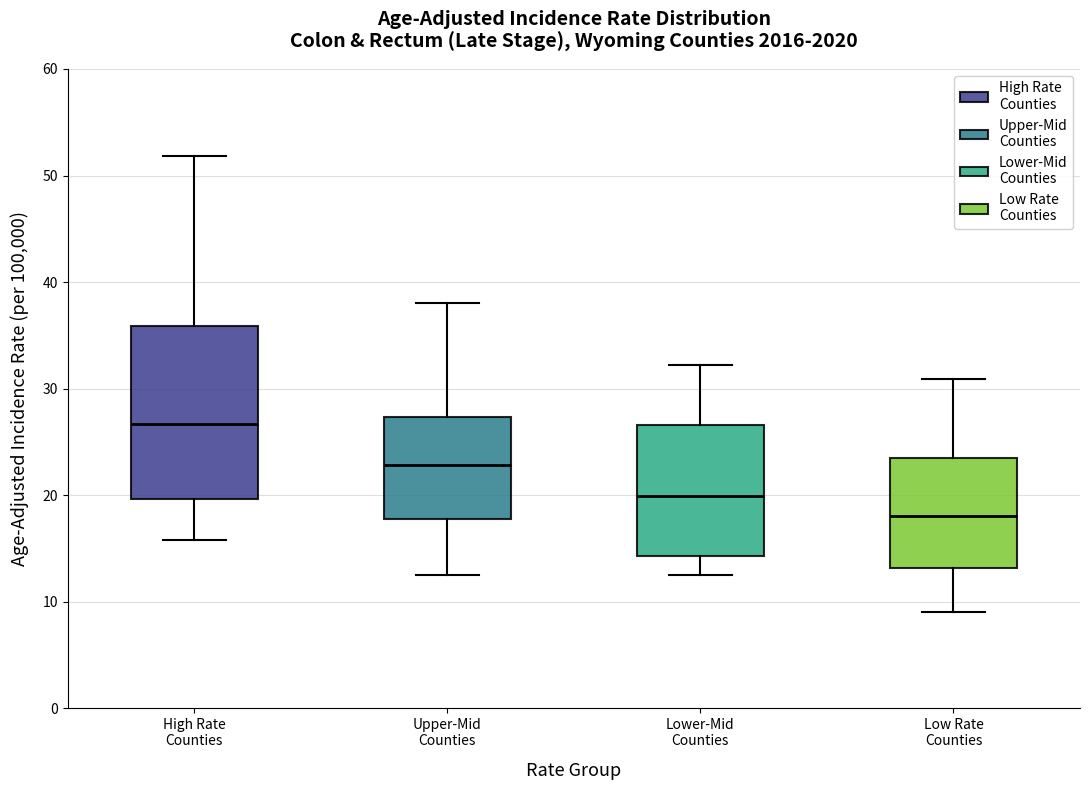

Reading left to right, read every box against the y-axis: the position of its median line, the range the box covers, and the ends of its whiskers. The values are not printed on the chart, so give them approximately, as read against the axis.

High Rate Counties: median 27, box 20 to 36, whiskers 16 to 52
Upper-Mid Counties: median 23, box 18 to 27, whiskers 13 to 38
Lower-Mid Counties: median 20, box 14 to 27, whiskers 13 to 32
Low Rate Counties: median 18, box 13 to 24, whiskers 9 to 31